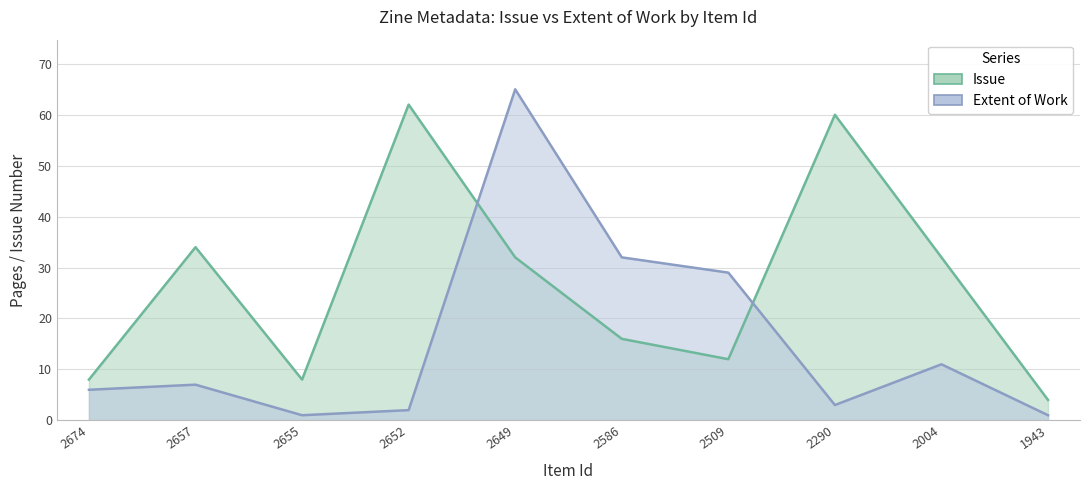

Between 2586 and 2655, which is larger?

2586